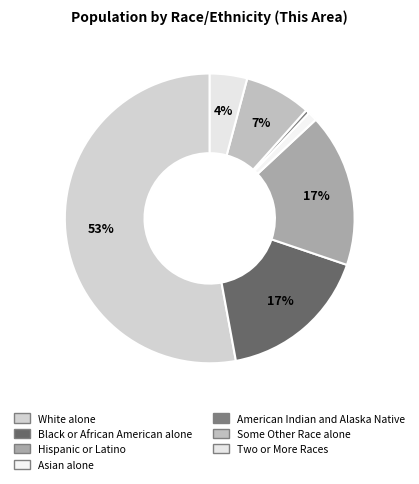

Count the number of slices in the pie.

7